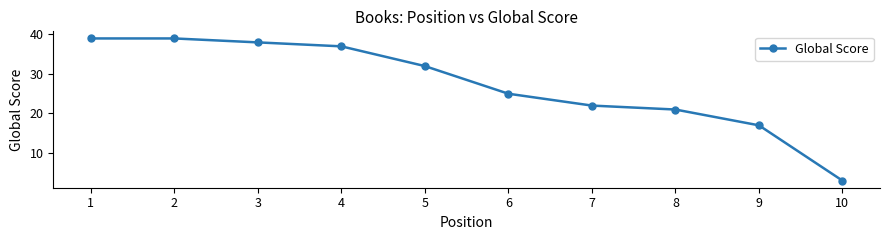

What is the ratio of the value at 3 to the value at 10?

12.7